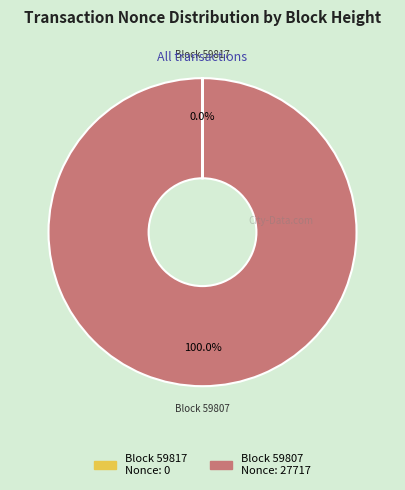

Is there a majority slice in this chart?

Yes